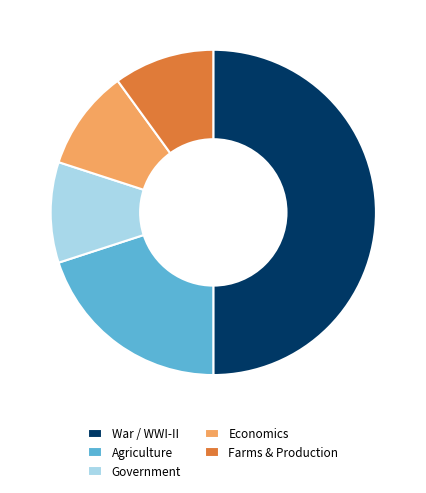

What is the largest slice in the pie chart?

War / WWI-II